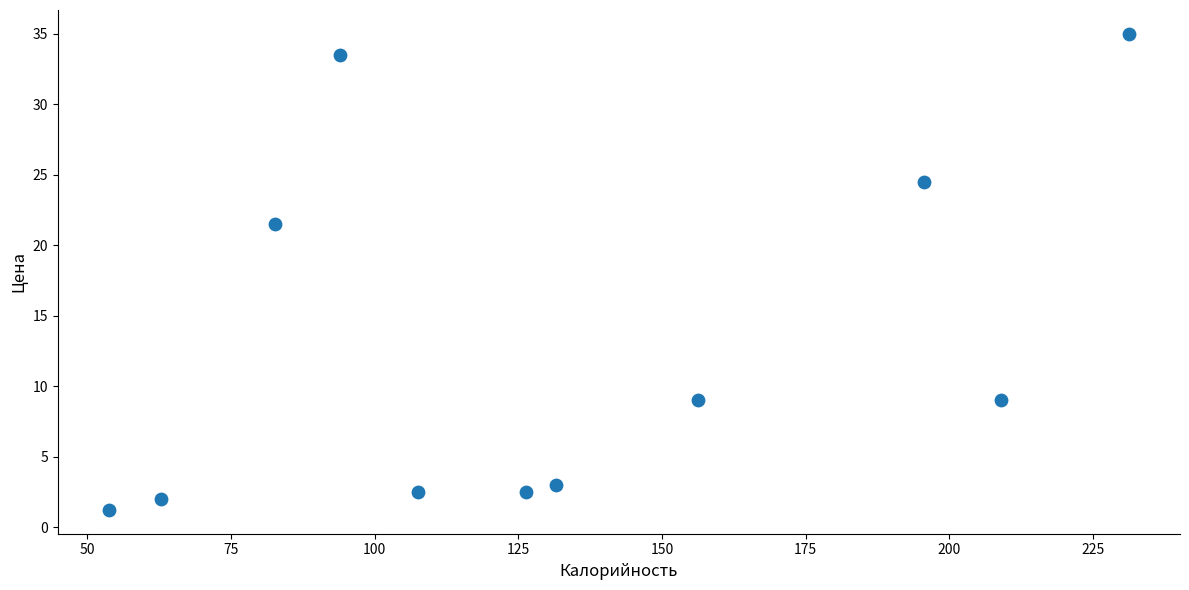

What is the average X value?

131.9